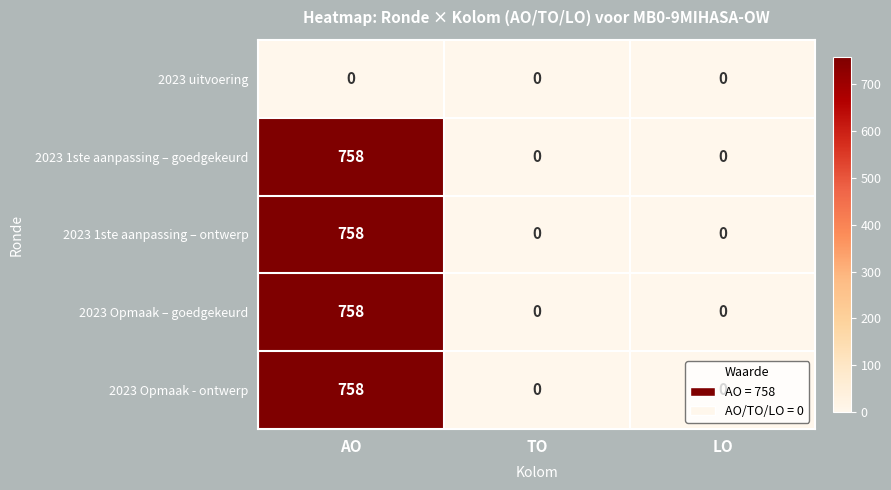

What is the maximum value shown in the chart?

758